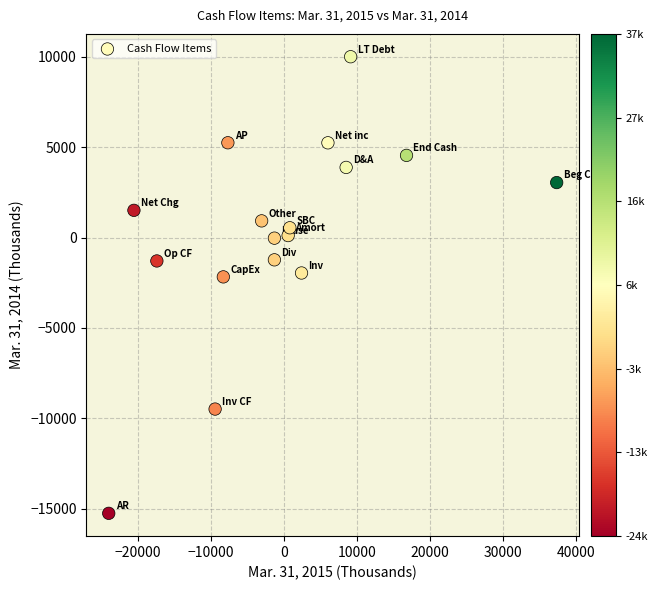

What is the range of Y values (max minus min)?

25257